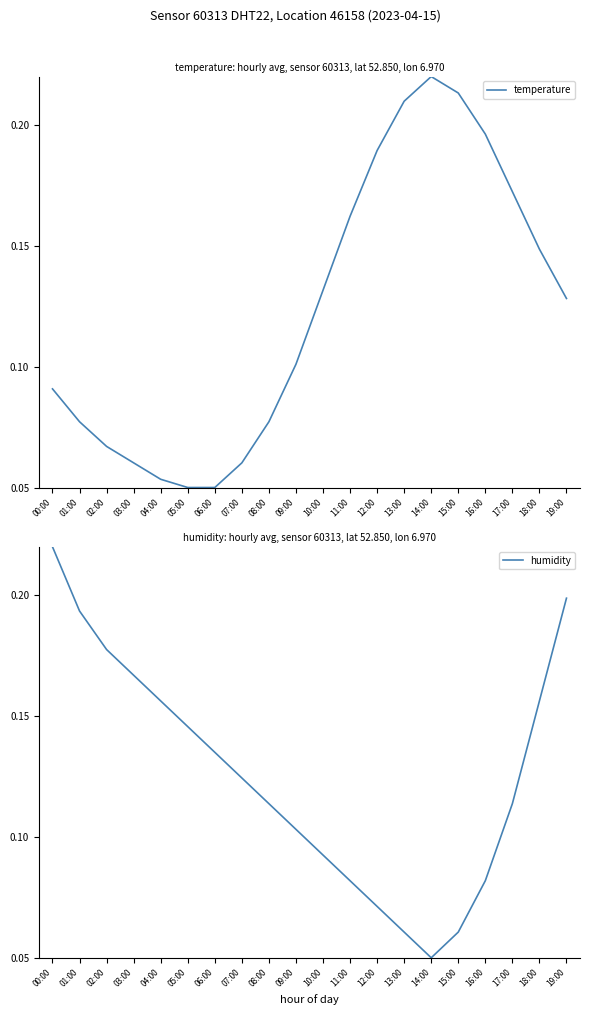

What is the difference between the second highest and second lowest values in the humidity series?

0.1